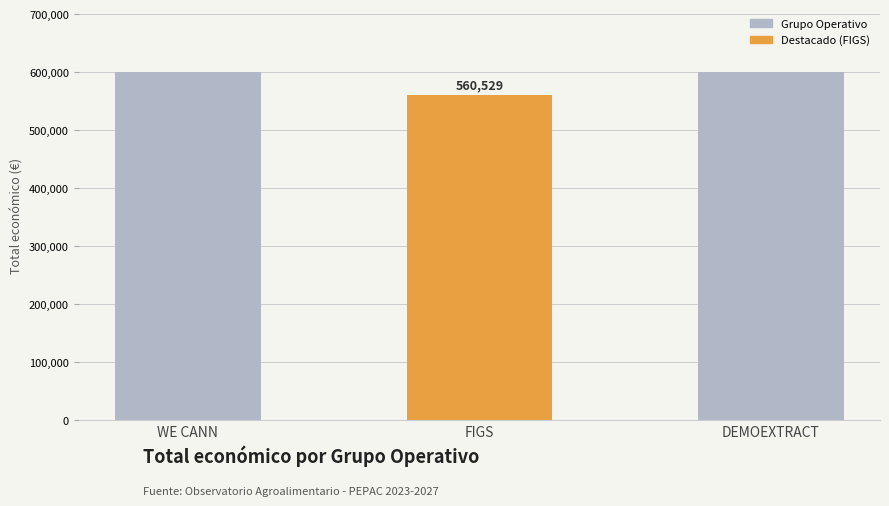

What is the change in value from FIGS to DEMOEXTRACT?

+39514